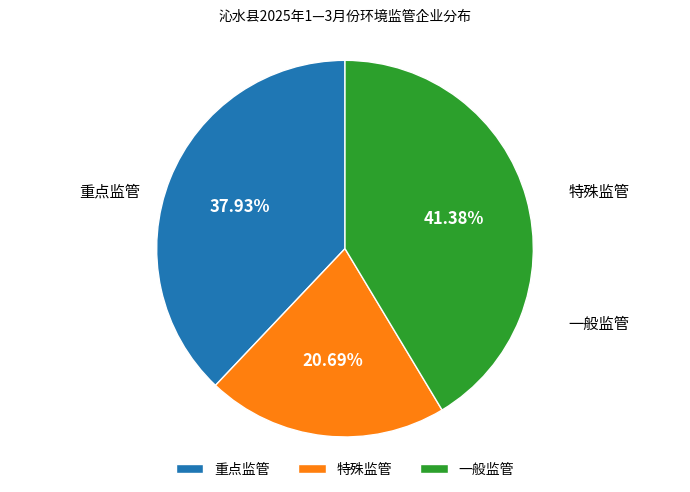

Count the number of slices in the pie.

3